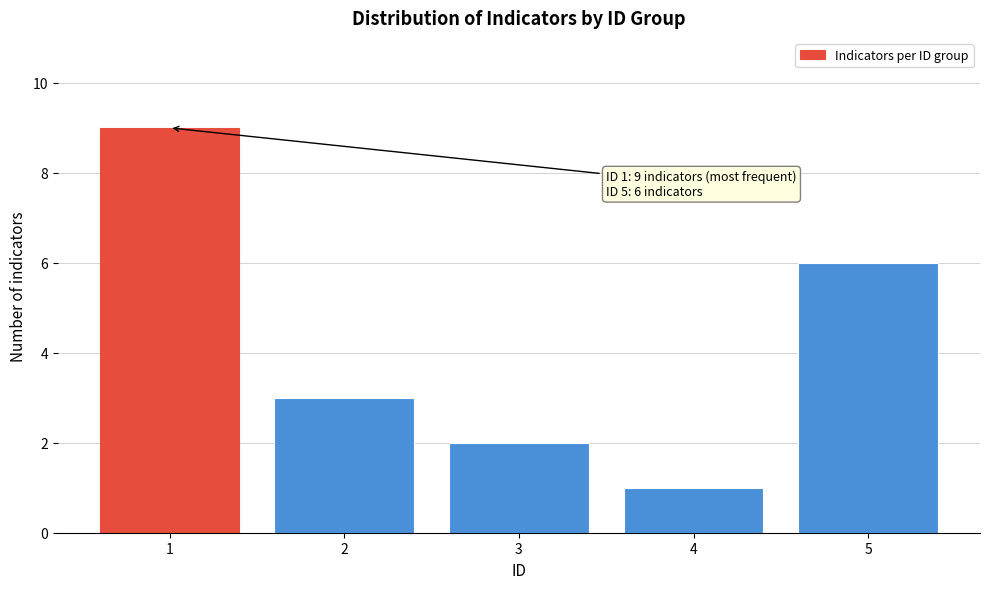

Reading left to right, what are all the values shown in this chart?

1=9	2=3	3=2	4=1	5=6